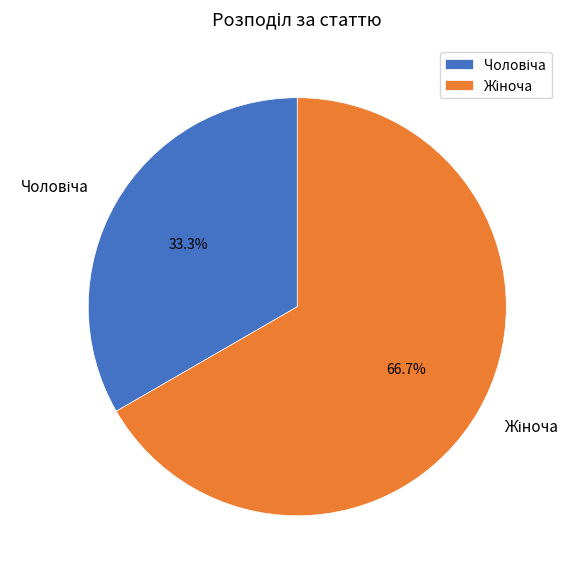

Does any single category account for the majority?

Yes